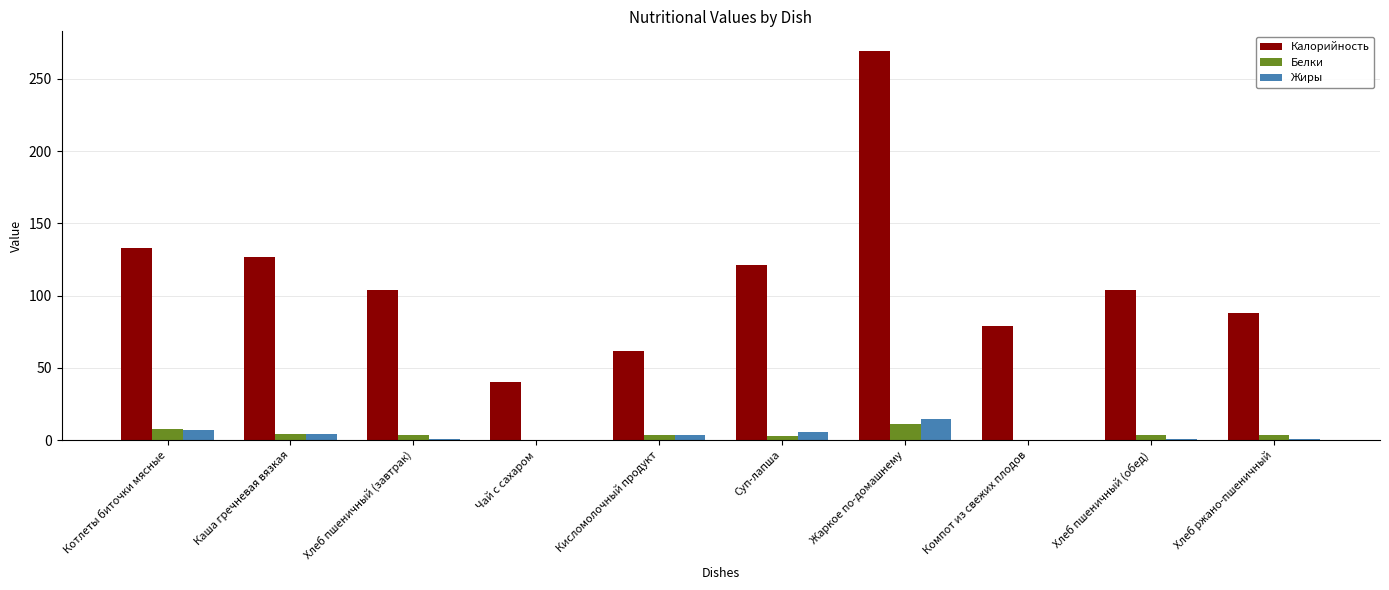

How many series are shown in this chart?

3